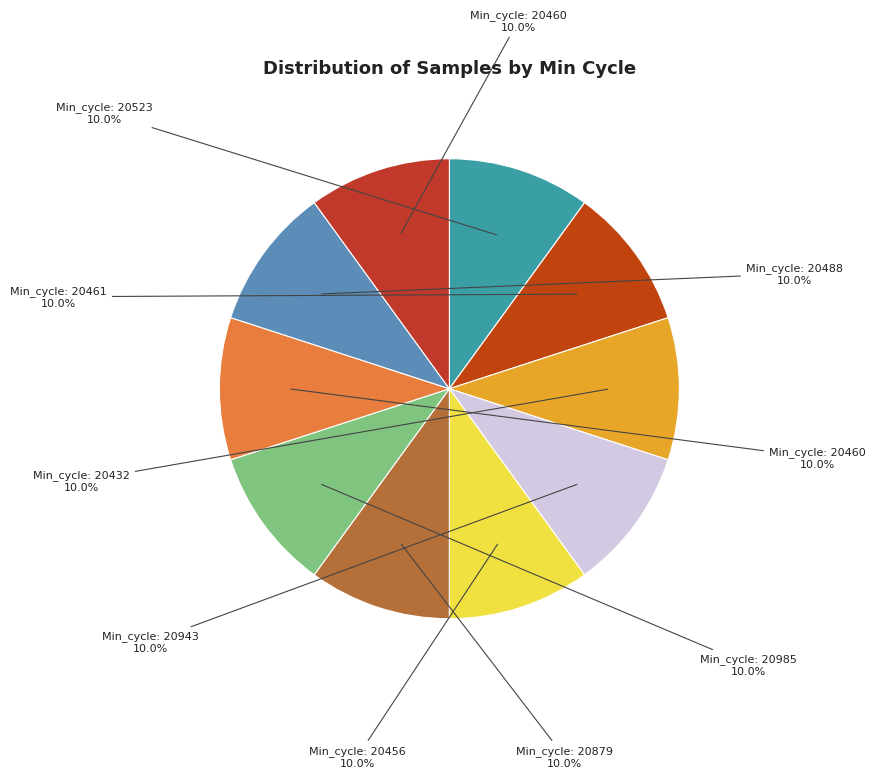

How many segments does this pie chart have?

10